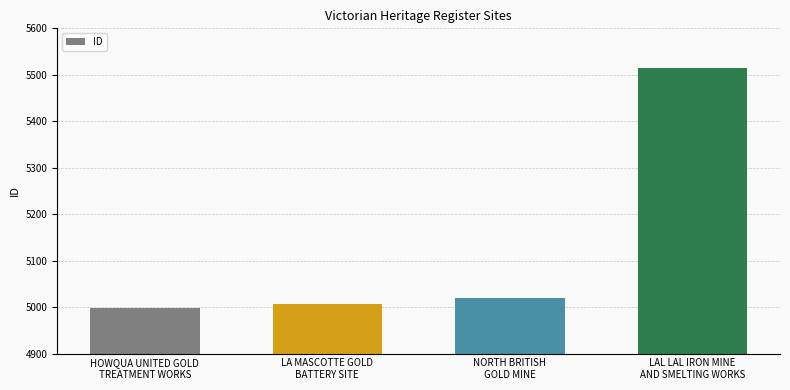

How many bars are there in total?

4